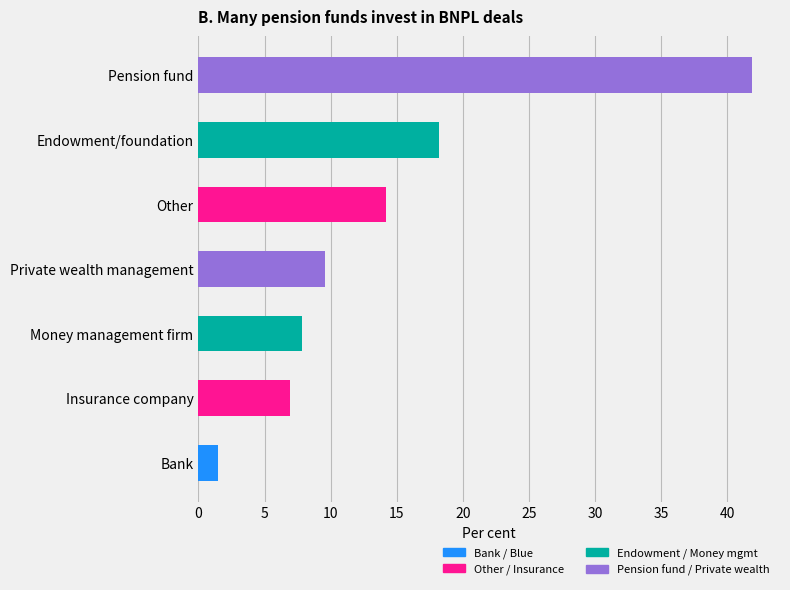

Which has a higher value, Endowment/foundation or Bank?

Endowment/foundation